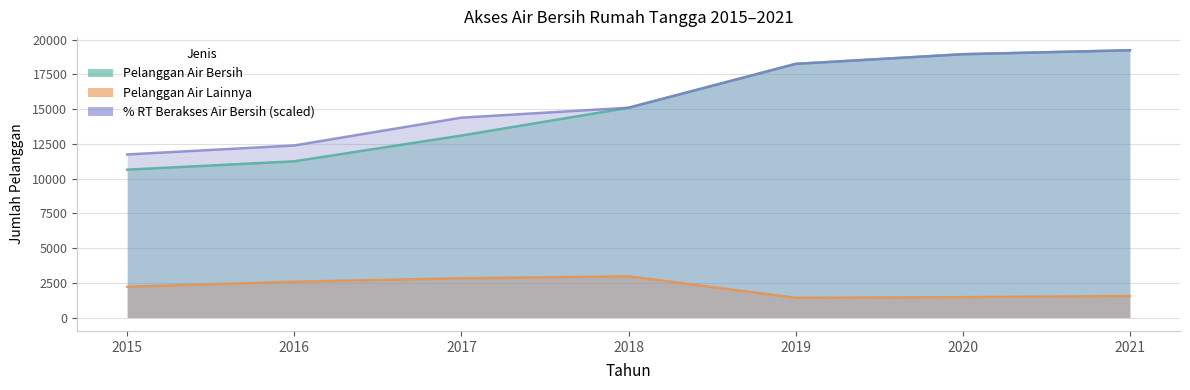

Which has a higher value, 2021 or 2020?

2021